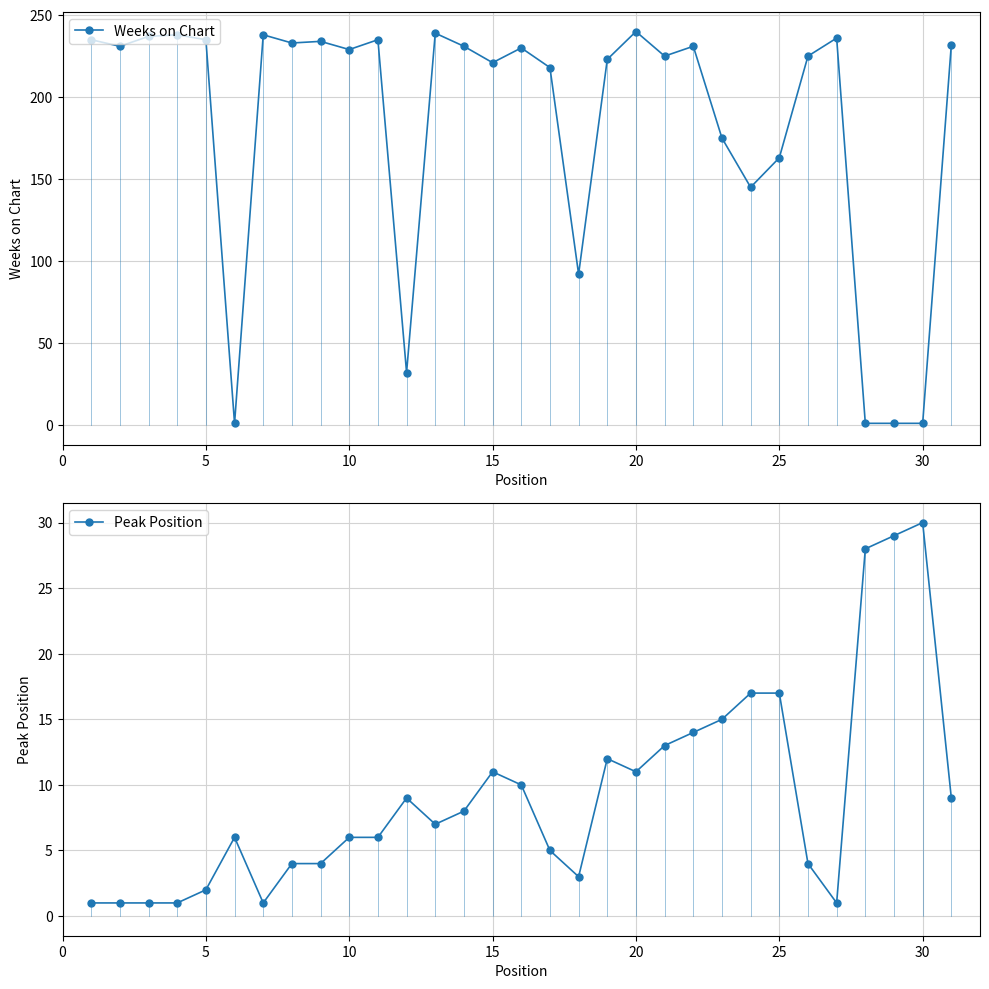

What is the maximum value for Weeks on Chart?

240